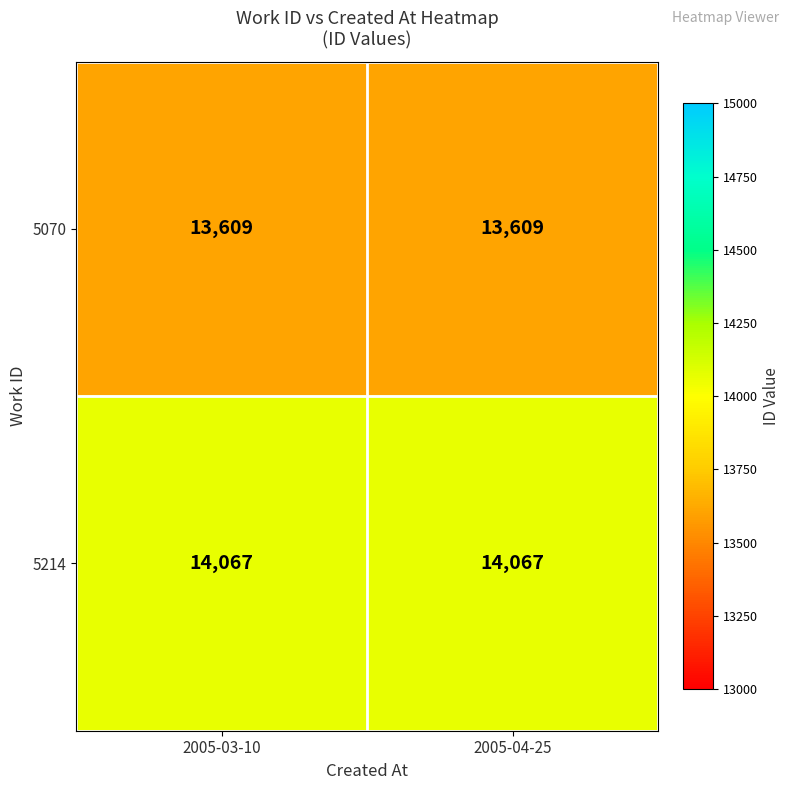

What is the spread (max minus min) of values at 2005-03-10?

458